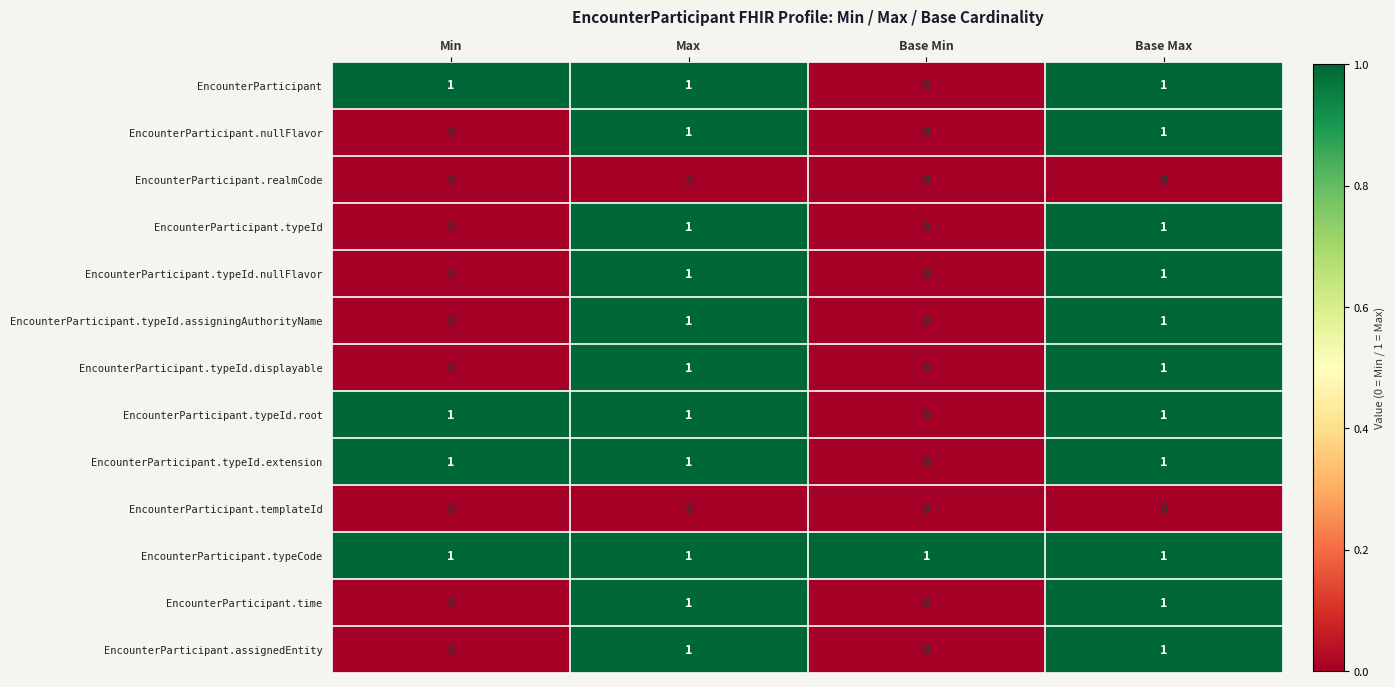

The value of EncounterParticipant.typeId.displayable at Max is 1. True or false?

True